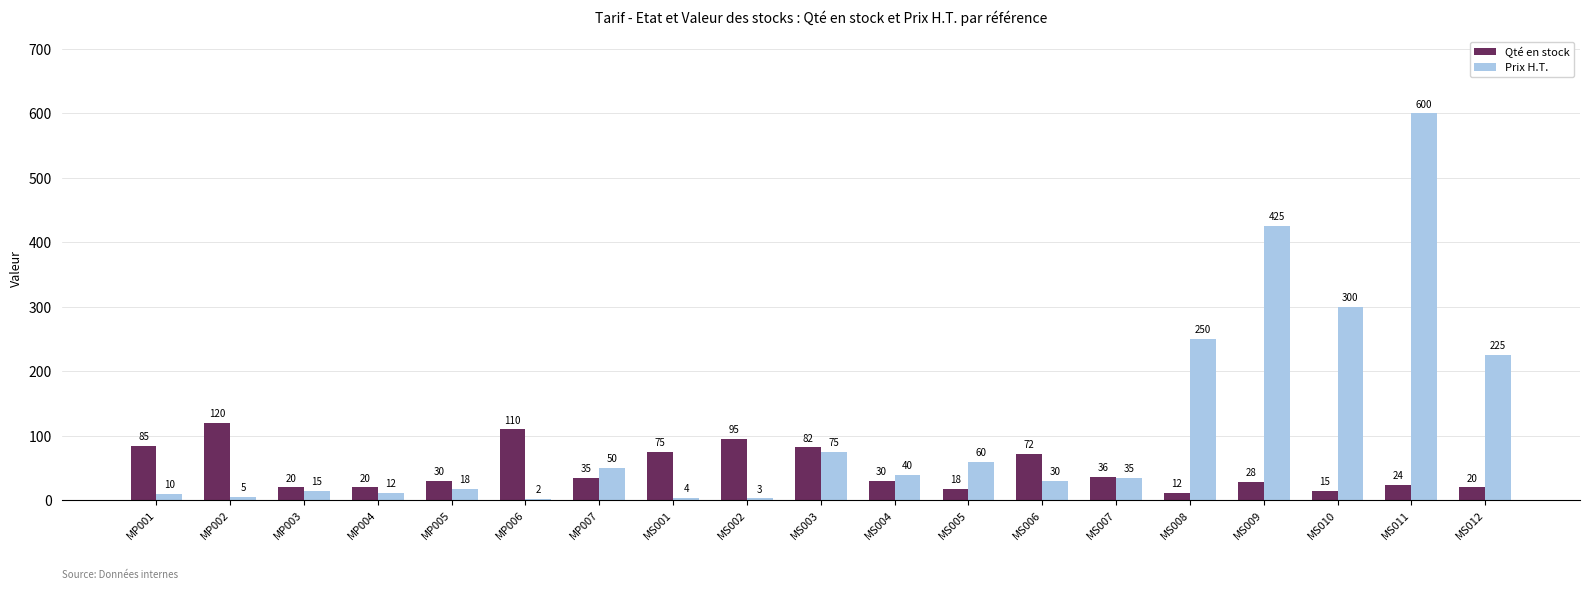

What is the total value across all series at MS004?

70